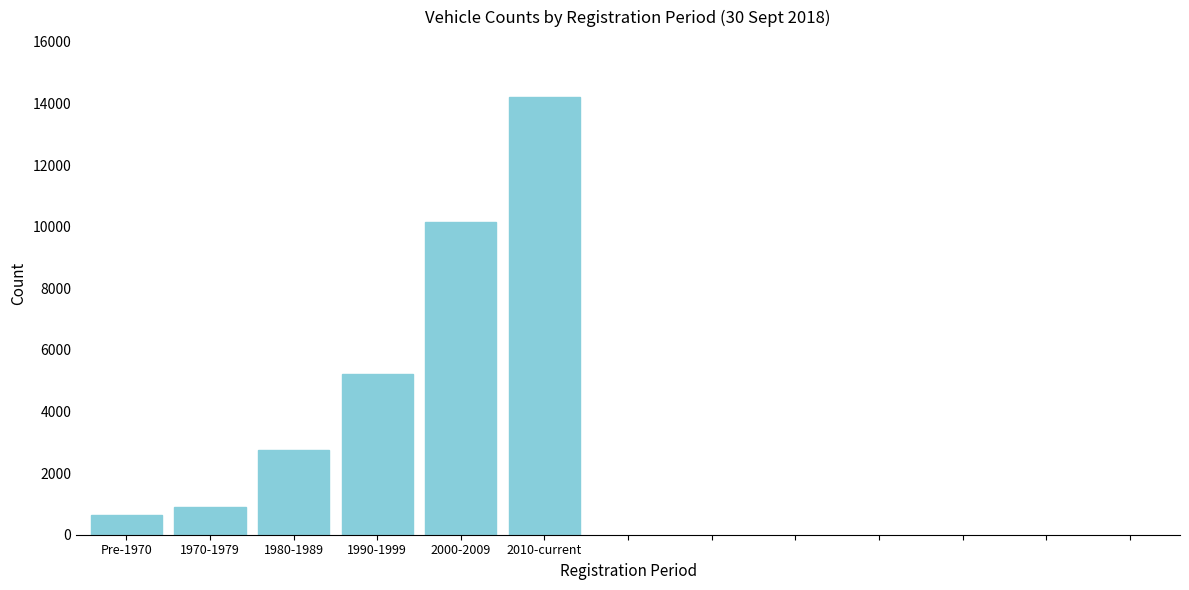

Reading right to left, list all the values displayed in this chart.

2010-current=14208	2000-2009=10152	1990-1999=5223	1980-1989=2743	1970-1979=908	Pre-1970=656